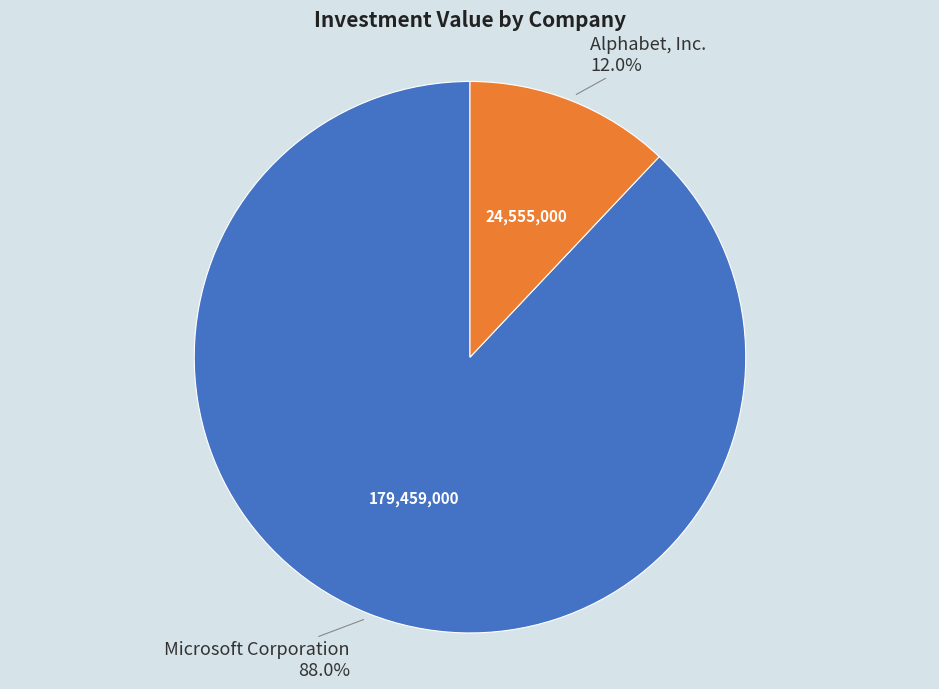

Is there a majority slice in this chart?

Yes